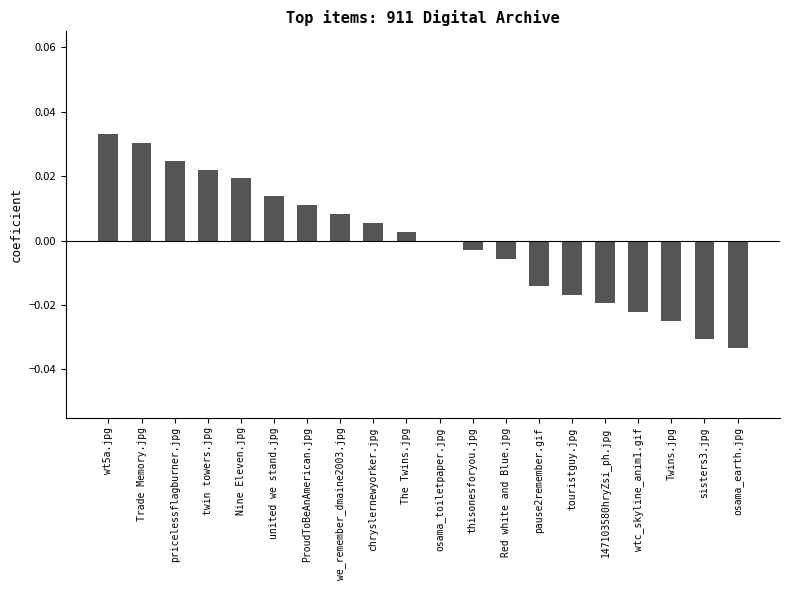

The value at osama_toiletpaper.jpg is -0.0. True or false?

True